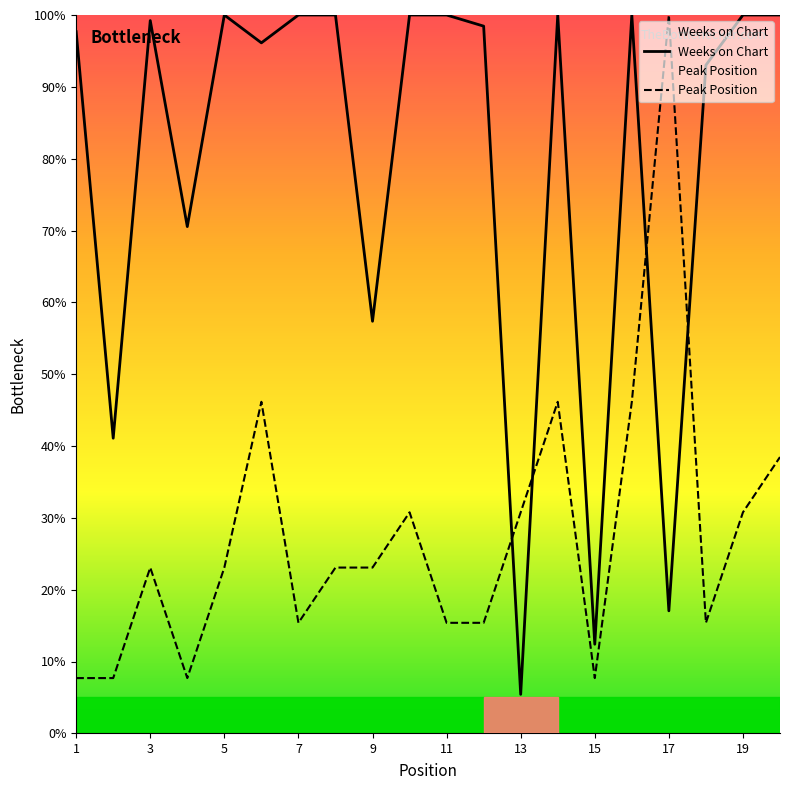

True or false: Weeks on Chart has a value of 163.1 at 19.

False